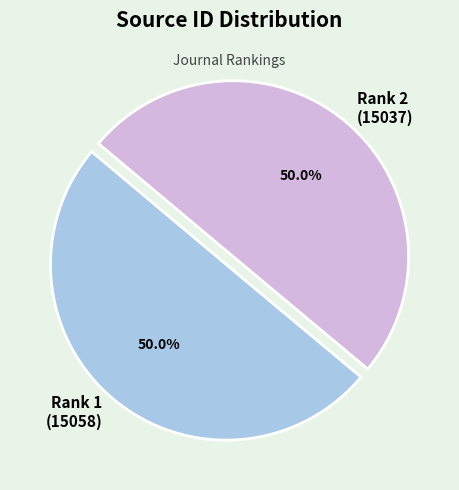

Combined, do Rank 1 (15058) and Rank 2 (15037) account for over 50%?

Yes